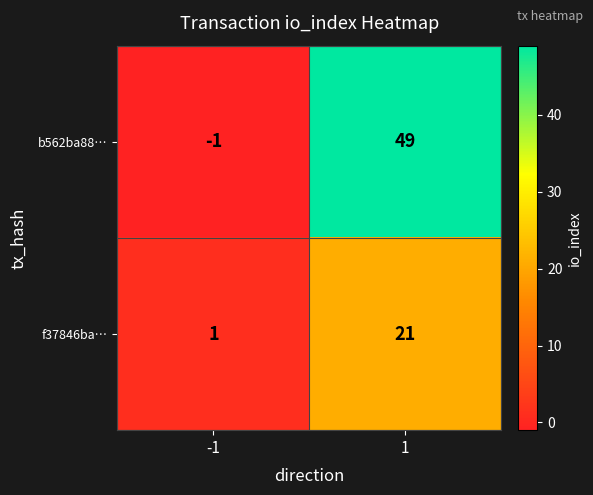

List the series in order of their overall mean, highest first.

b562ba88…, f37846ba…